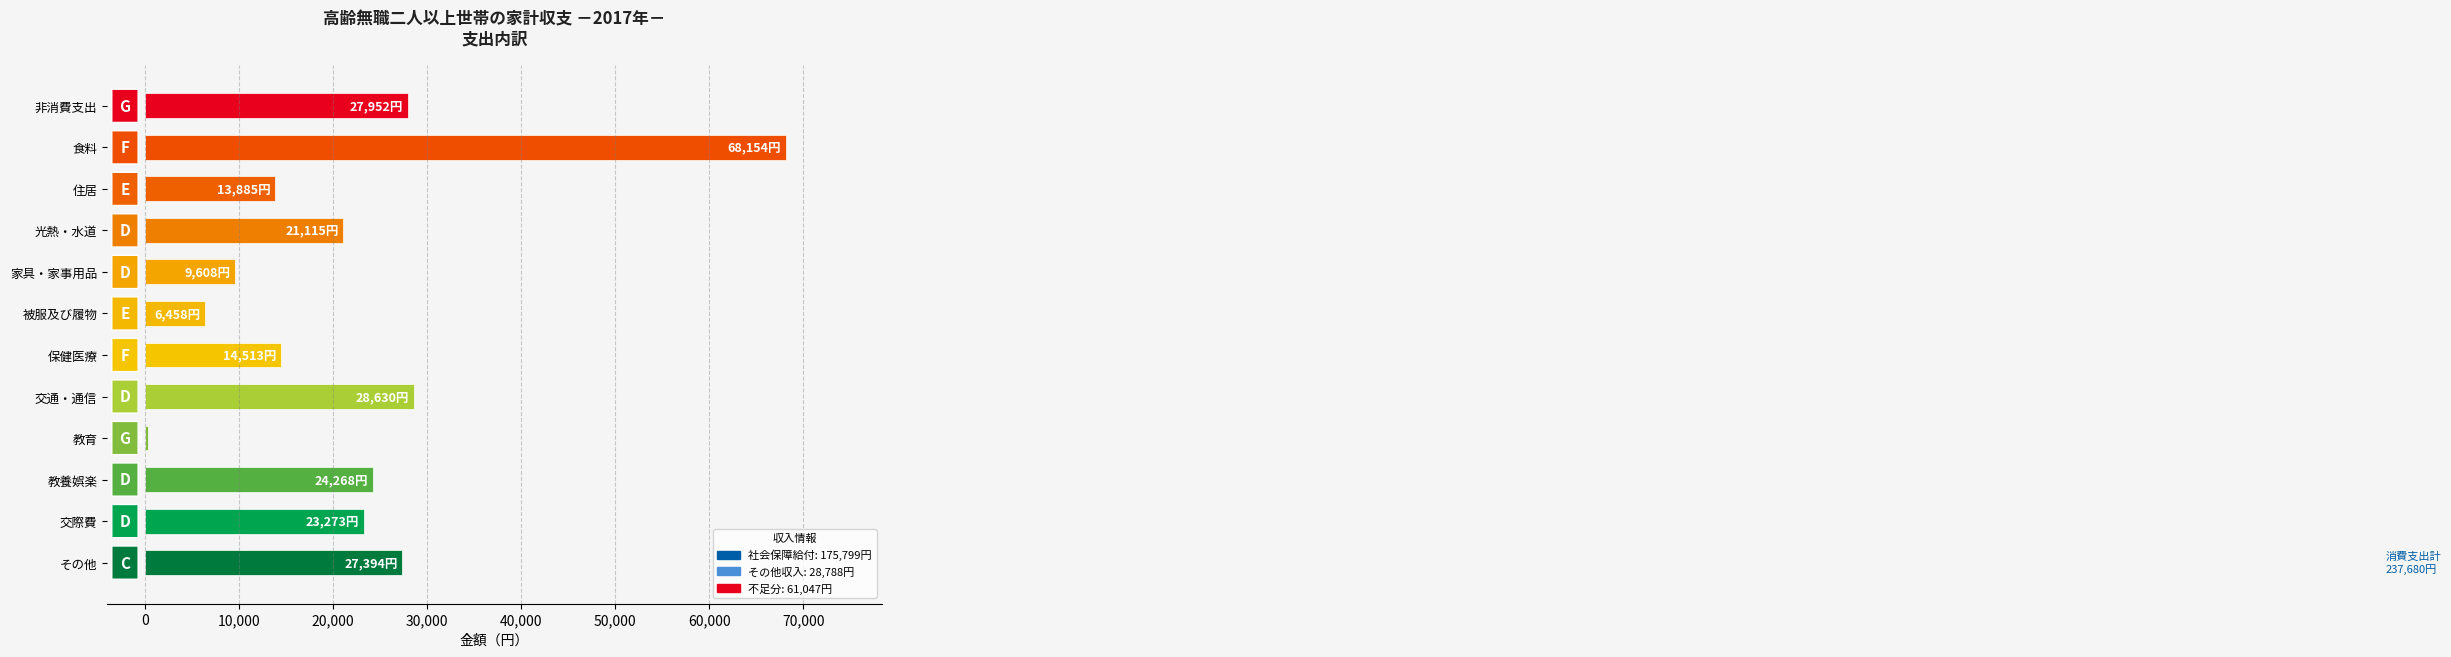

The value at 家具・家事用品 is 9608. True or false?

True